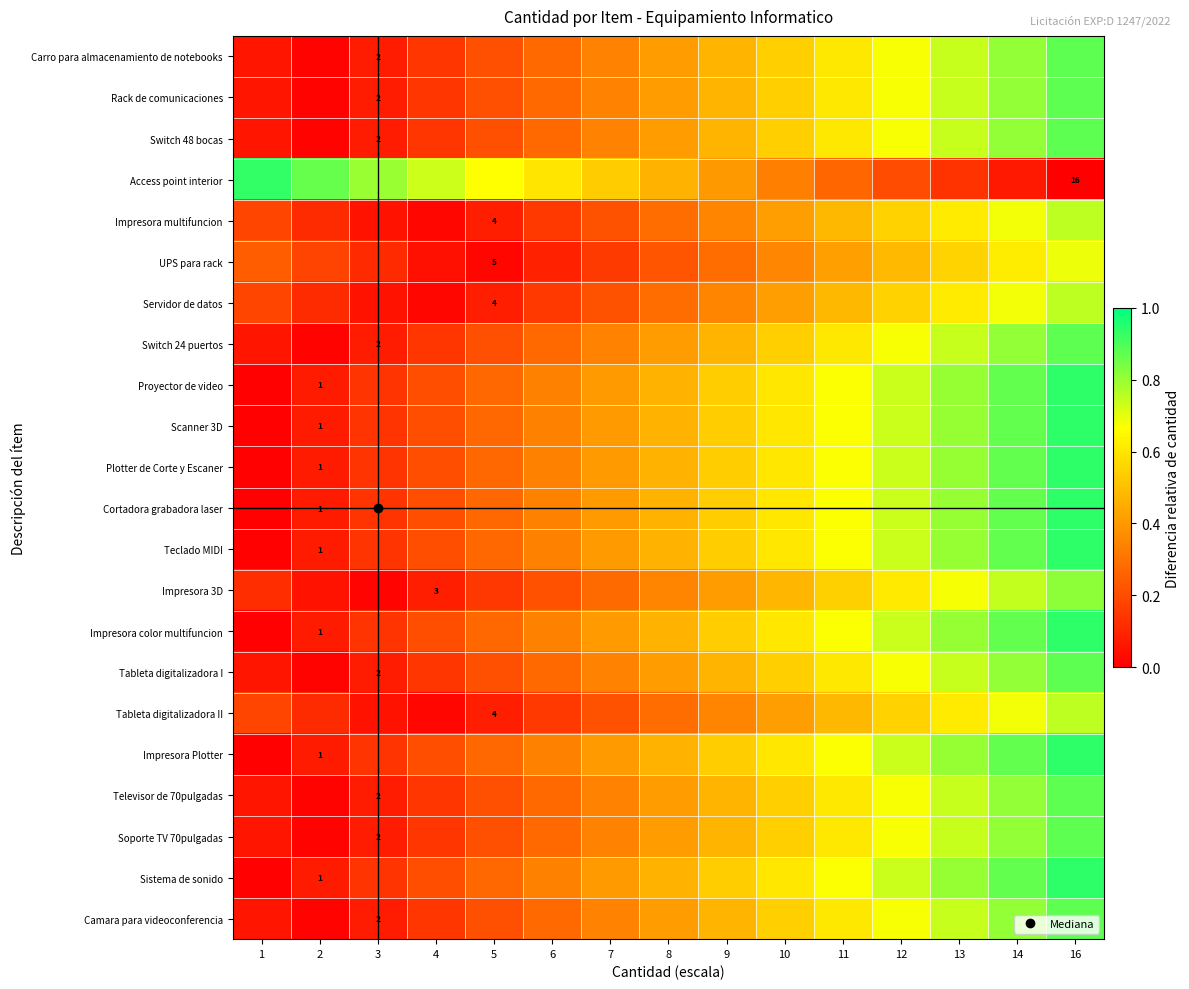

What is the spread (max minus min) of values at 16?

0.9